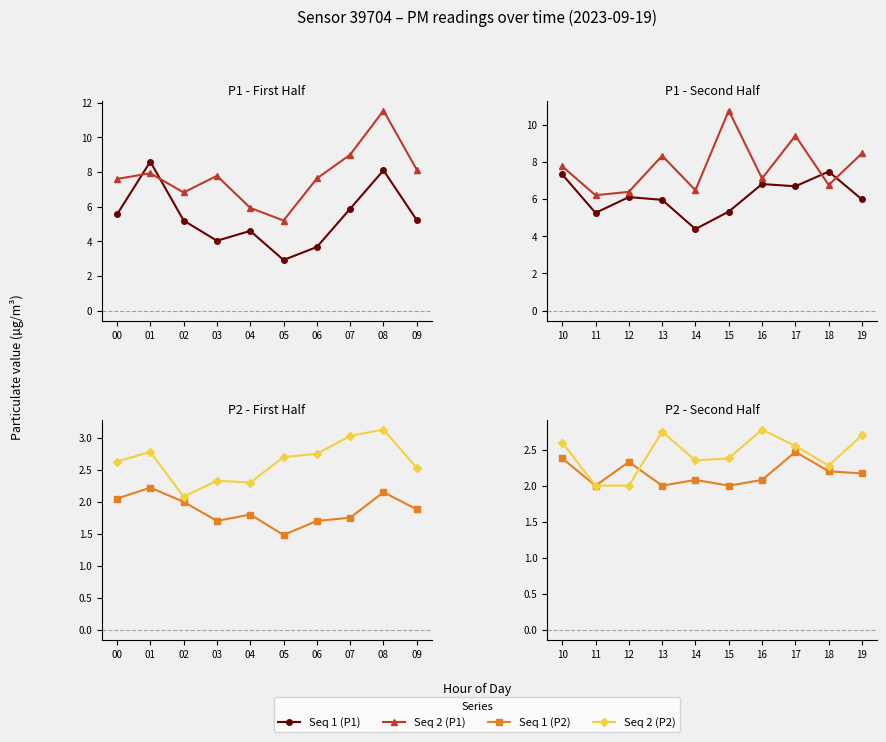

What is the difference between the second highest and second lowest values in the Seq 2 (P2) series?

0.8